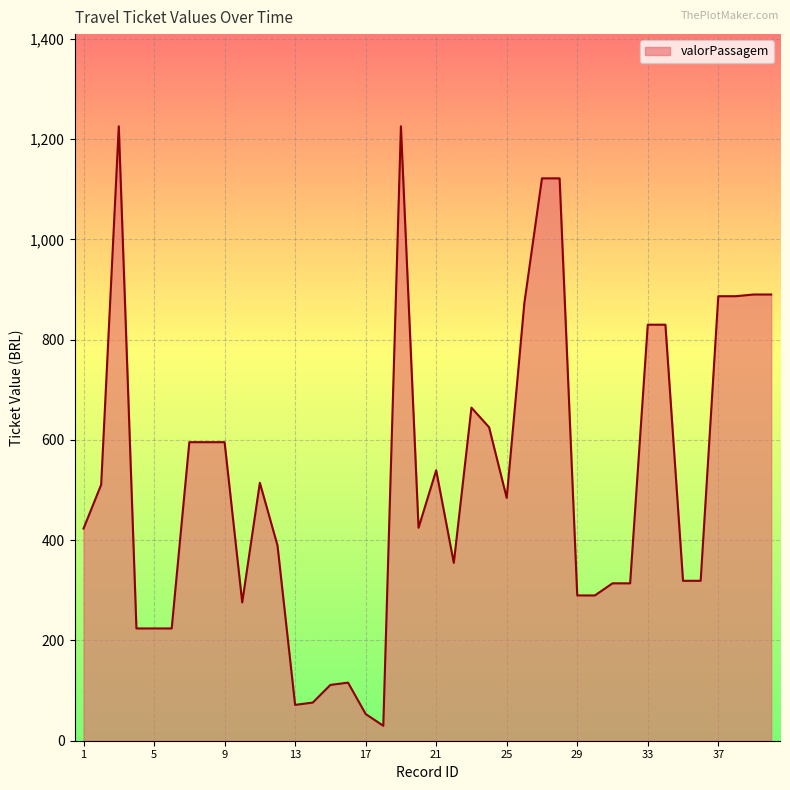

What is the minimum value shown in the chart?

29.8